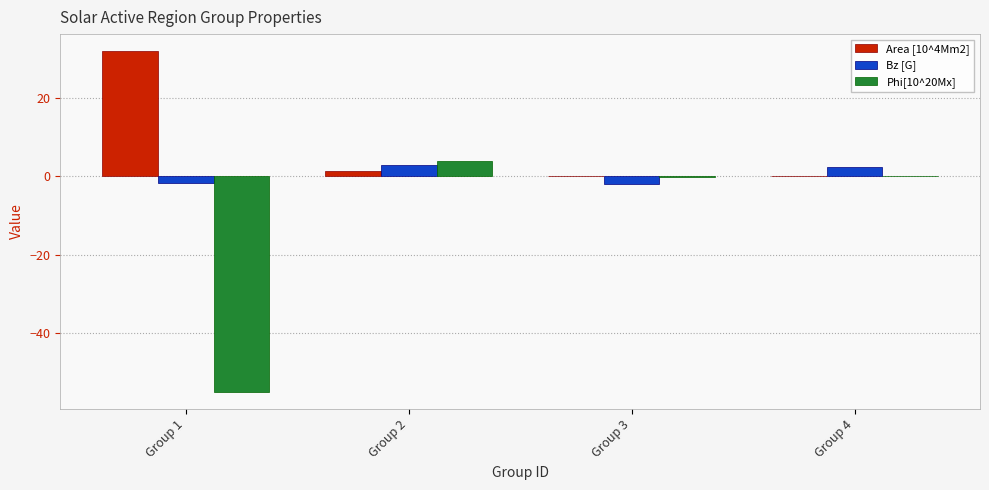

Where is Area [10^4Mm2] nearest to the value 16?

Group 2